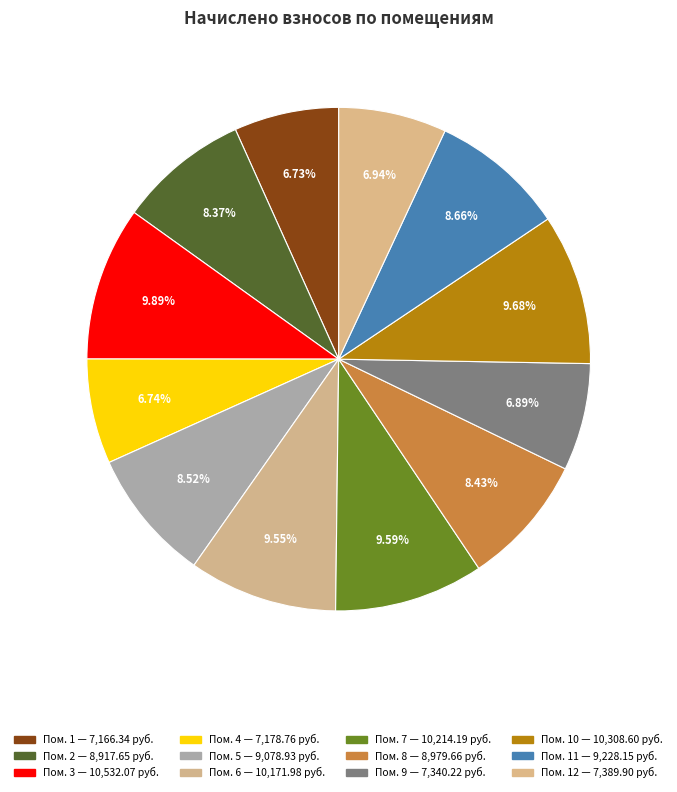

Rank the categories by value from lowest to highest.

1, 4, 9, 12, 2, 8, 5, 11, 6, 7, 10, 3